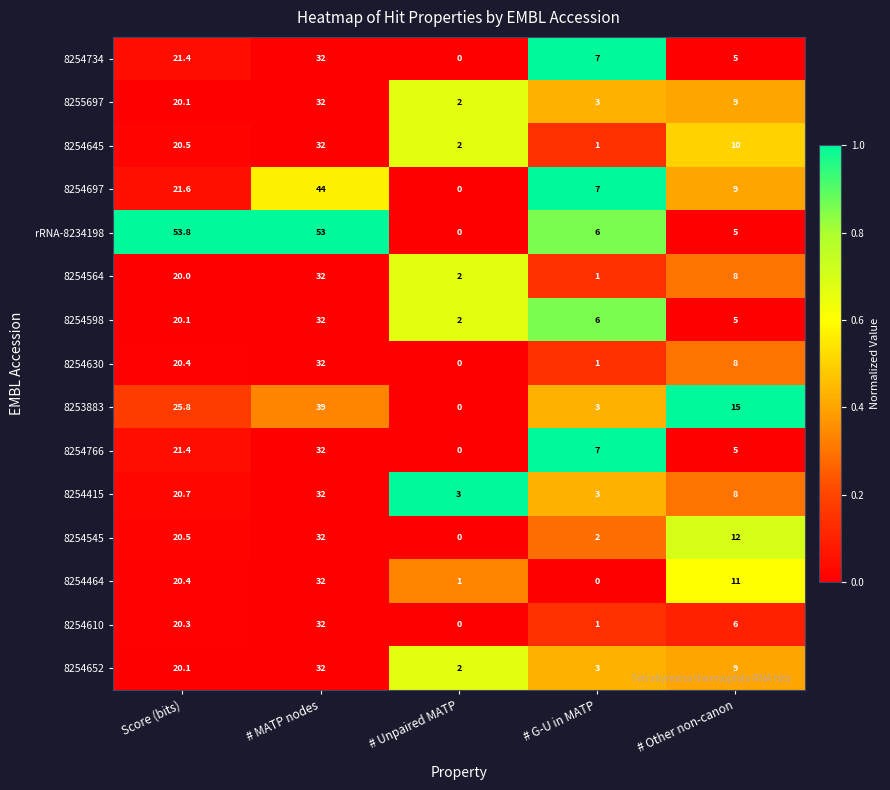

The 8254652 series shows 0.5 at # Unpaired MATP. True or false?

False